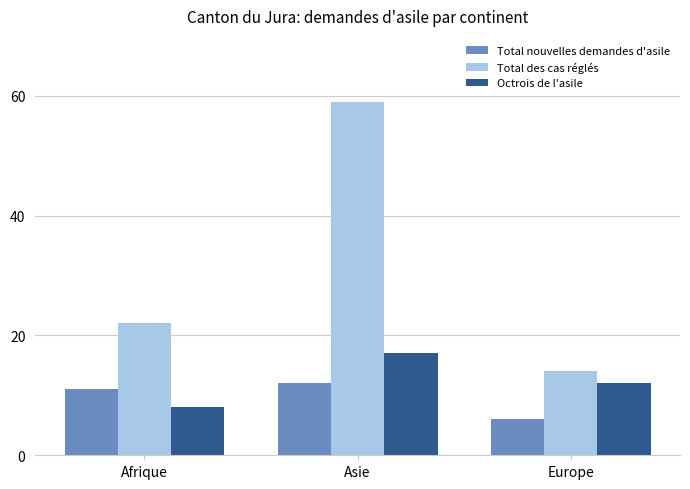

At Afrique, list the series in order from largest to smallest.

Total des cas réglés, Total nouvelles demandes d'asile, Octrois de l'asile